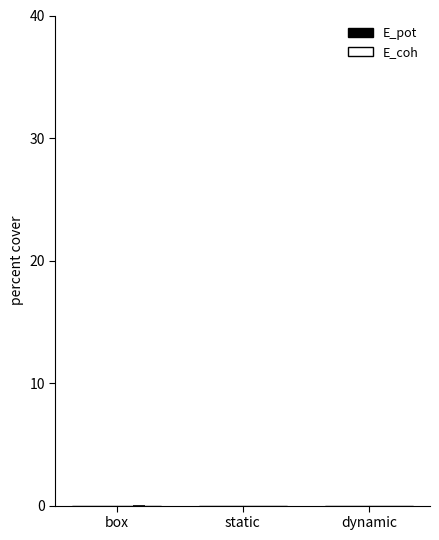

Which series changed the most between box and dynamic?

E_pot